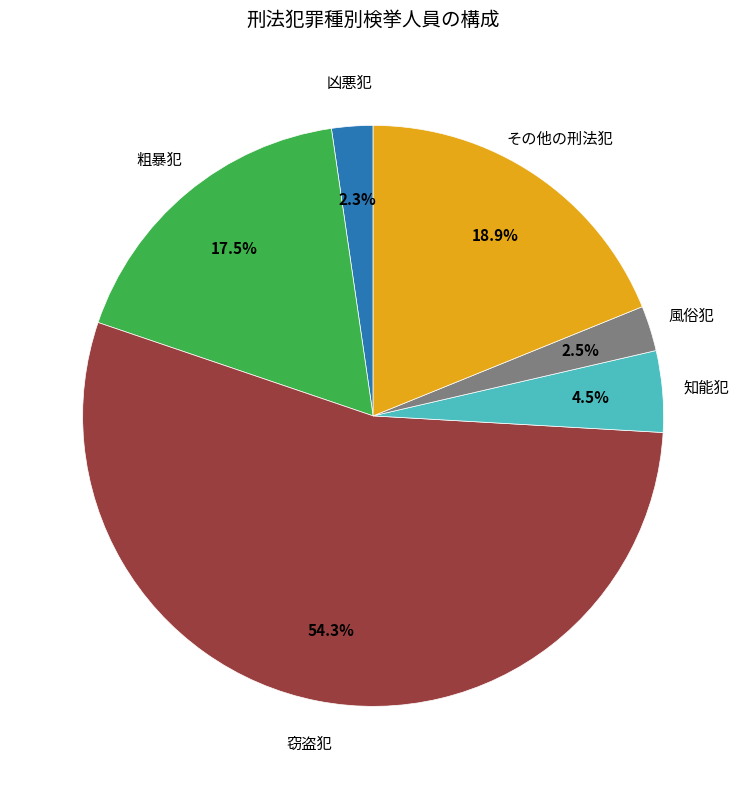

Which slice is the largest?

窃盗犯